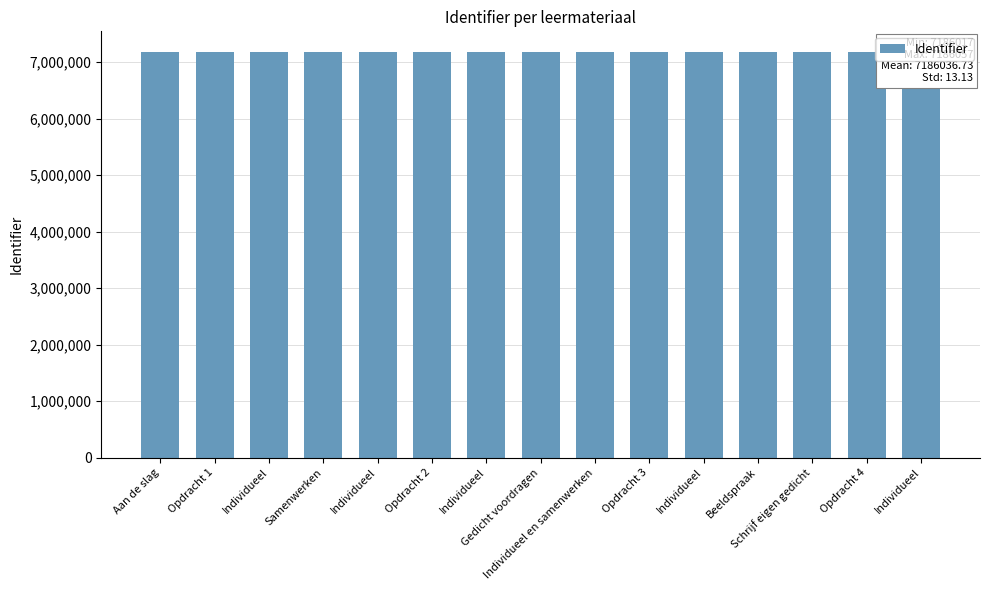

At which label does the data first exceed 7186038?

Individueel en samenwerken